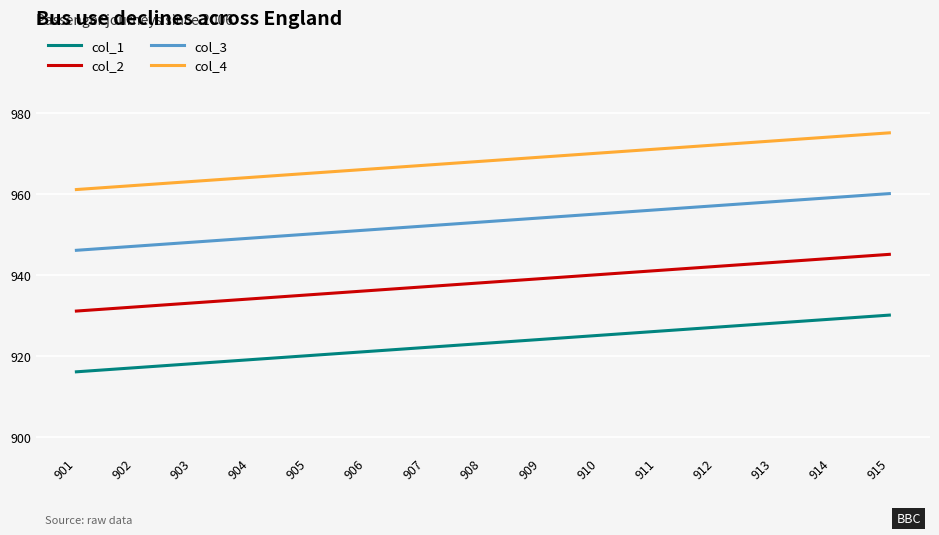

Rank the series by their maximum value, from highest to lowest.

col_4, col_3, col_2, col_1